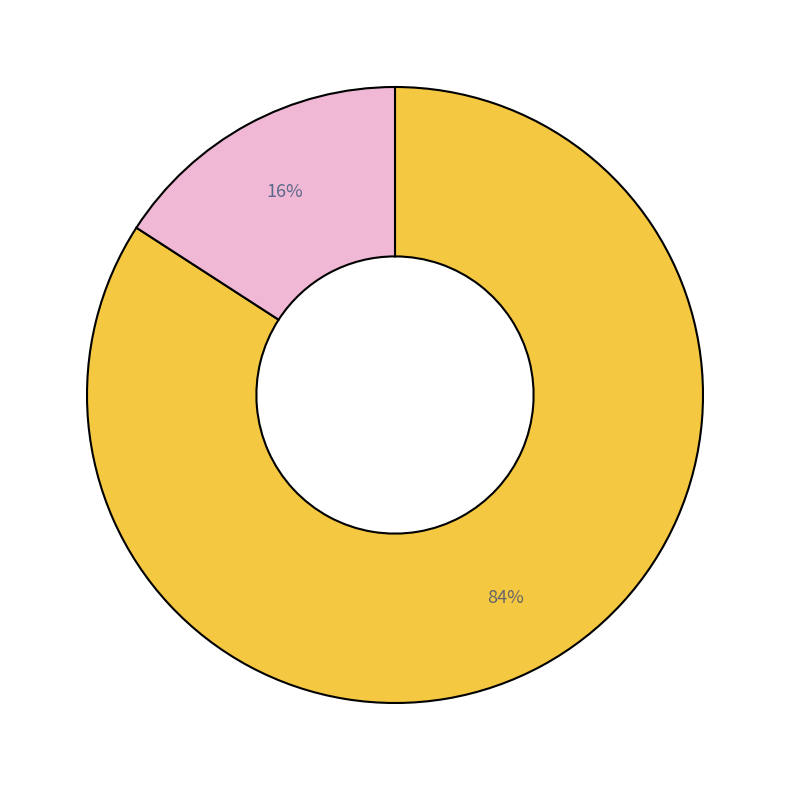

To the nearest percent, what is the difference between the largest and smallest slice percentages?

68%